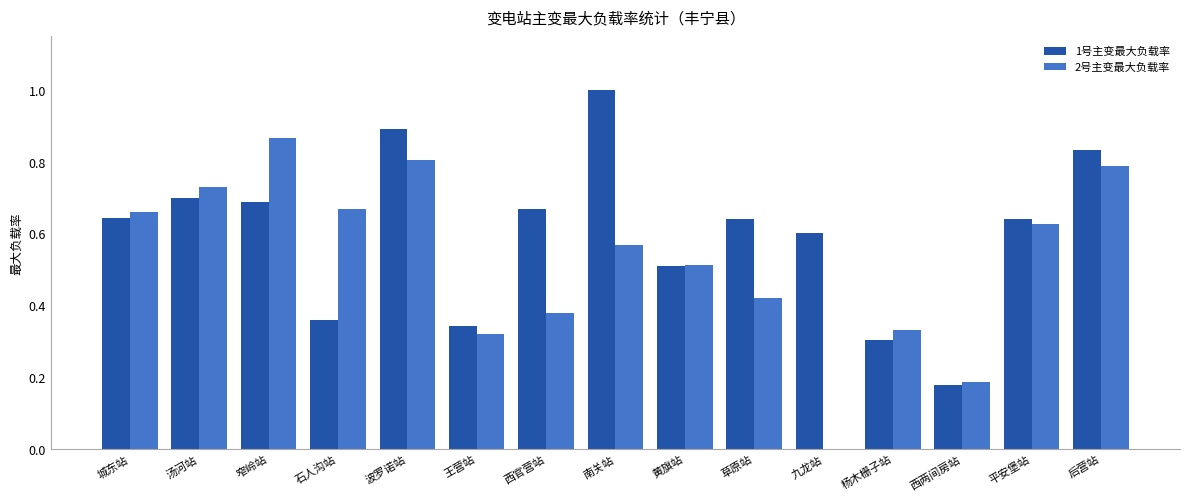

Does the chart contain stacked bars?

No